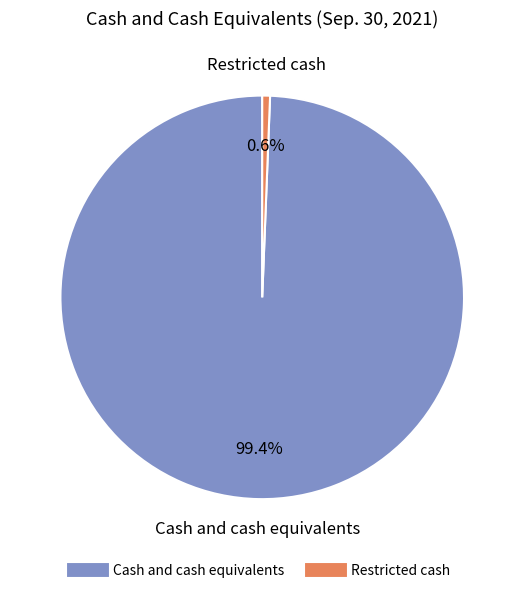

The Cash and cash equivalents slice represents 99% of the pie. True or false?

True